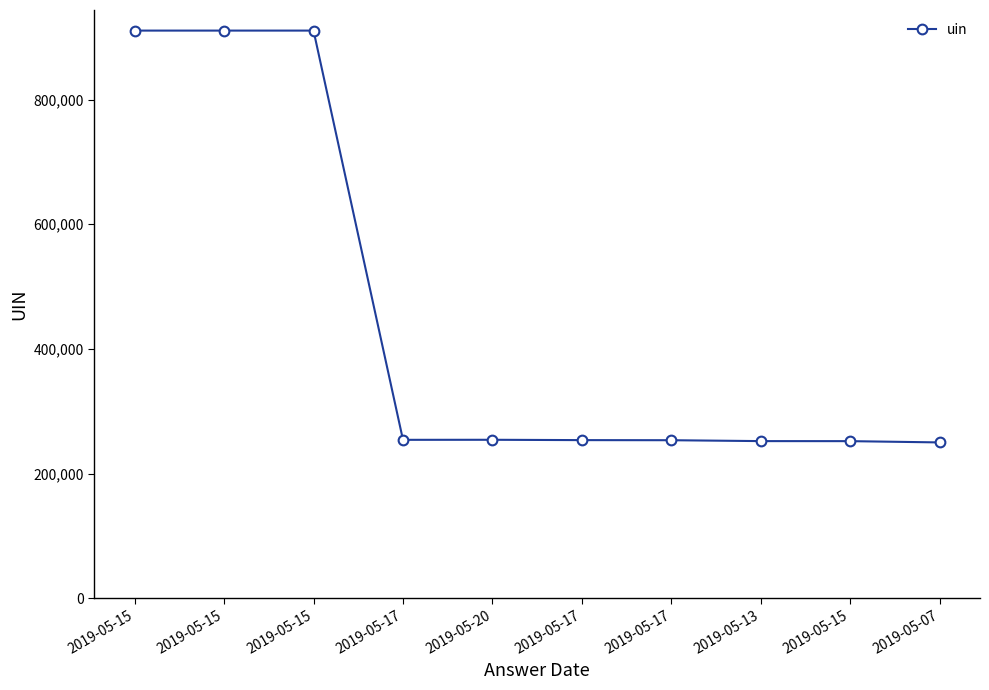

True or false: the data has more than 2 interior local peaks.

False